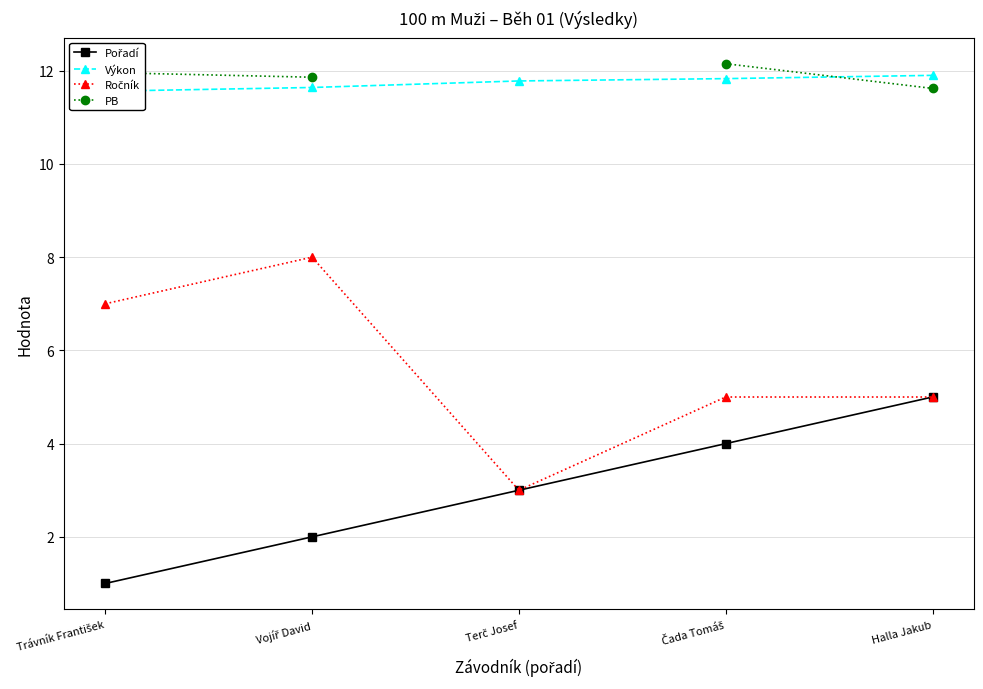

The value of Výkon at Čada Tomáš is 11.8. True or false?

True